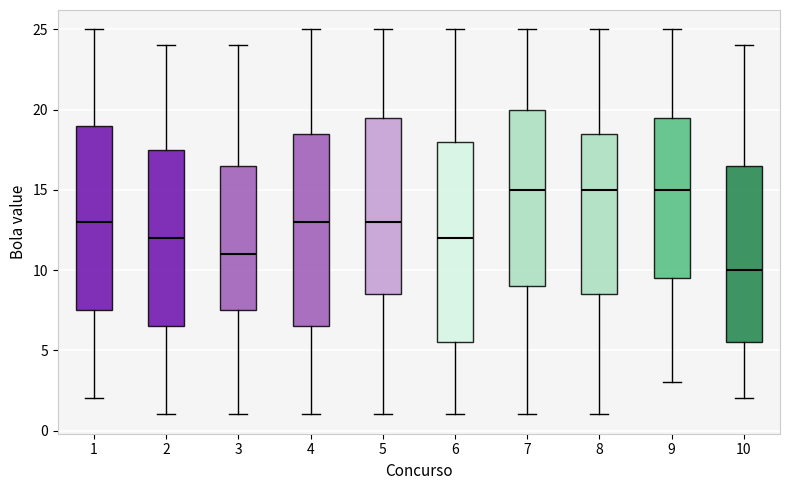

Reading left to right, read every box against the y-axis: the position of its median line, the range the box covers, and the ends of its whiskers. The values are not printed on the chart, so give them approximately, as read against the axis.

1: median 13.0, box 7.5 to 19.0, whiskers 2.0 to 25.0
2: median 12.0, box 6.5 to 17.5, whiskers 1.0 to 24.0
3: median 11.0, box 7.5 to 16.5, whiskers 1.0 to 24.0
4: median 13.0, box 6.5 to 18.5, whiskers 1.0 to 25.0
5: median 13.0, box 8.5 to 19.5, whiskers 1.0 to 25.0
6: median 12.0, box 5.5 to 18.0, whiskers 1.0 to 25.0
7: median 15.0, box 9.0 to 20.0, whiskers 1.0 to 25.0
8: median 15.0, box 8.5 to 18.5, whiskers 1.0 to 25.0
9: median 15.0, box 9.5 to 19.5, whiskers 3.0 to 25.0
10: median 10.0, box 5.5 to 16.5, whiskers 2.0 to 24.0